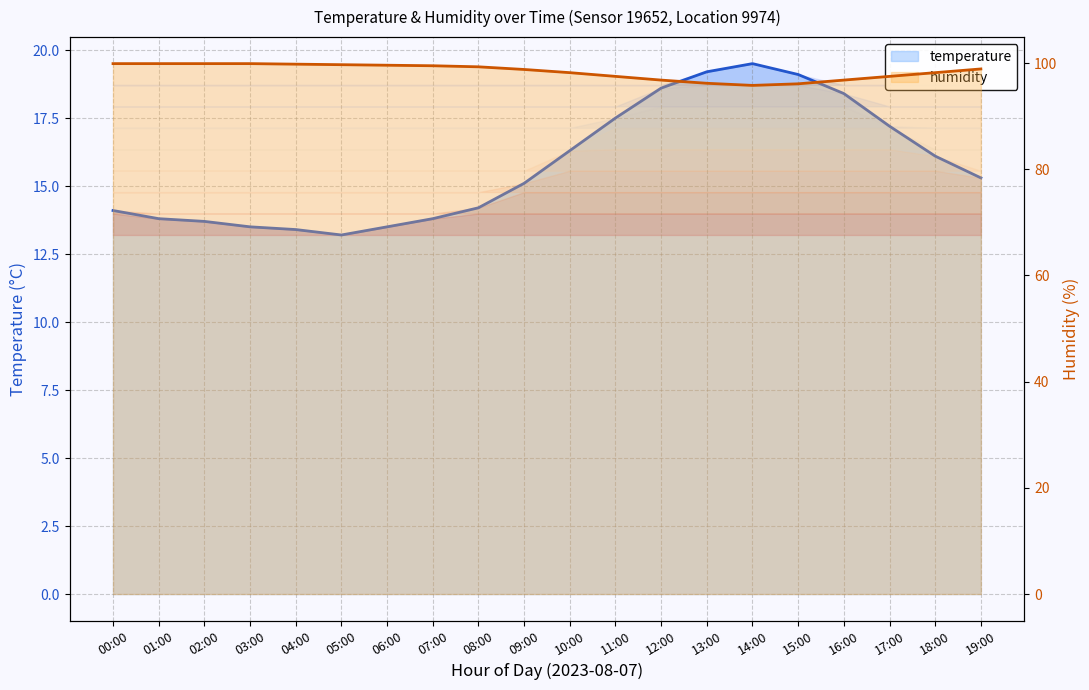

True or false: humidity and temperature cross at least once.

False